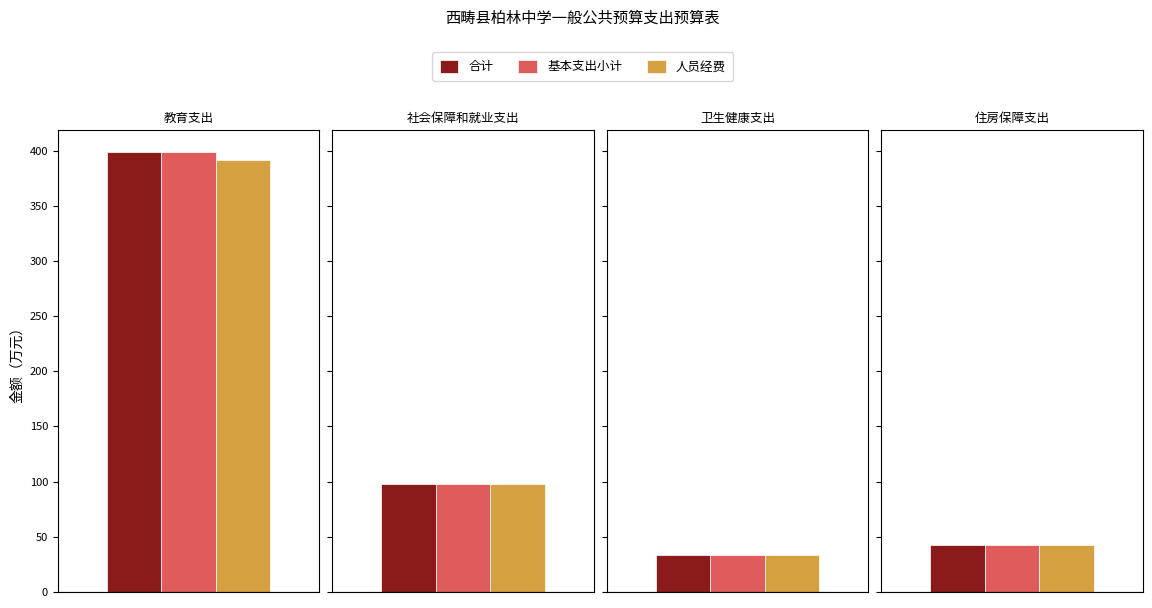

At which category is the sum across all series the highest?

教育支出